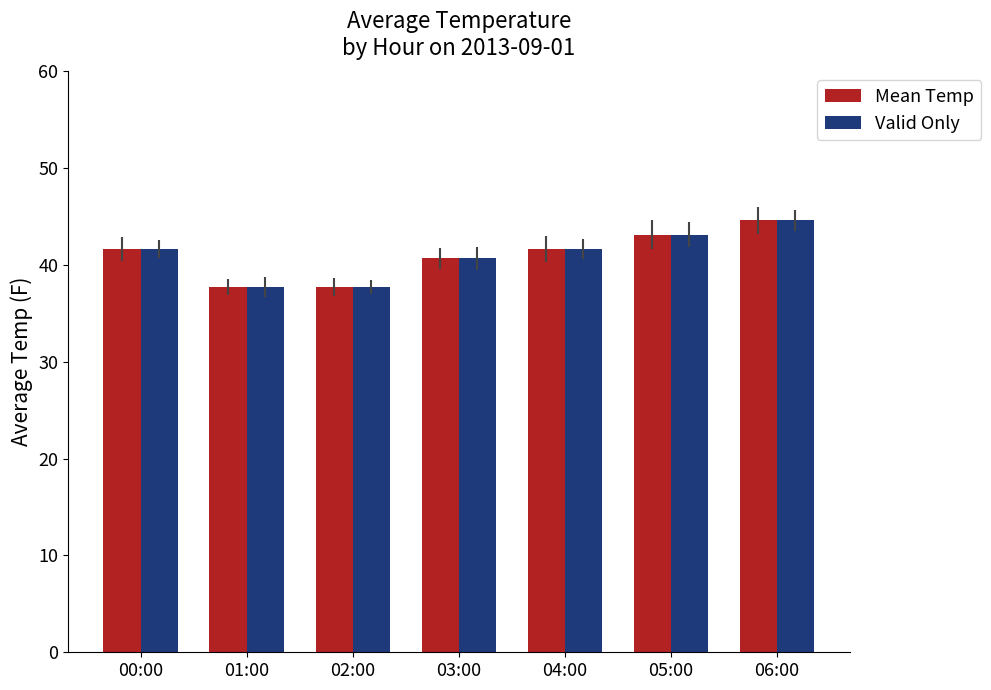

What is the total value across all series at 01:00?

75.5